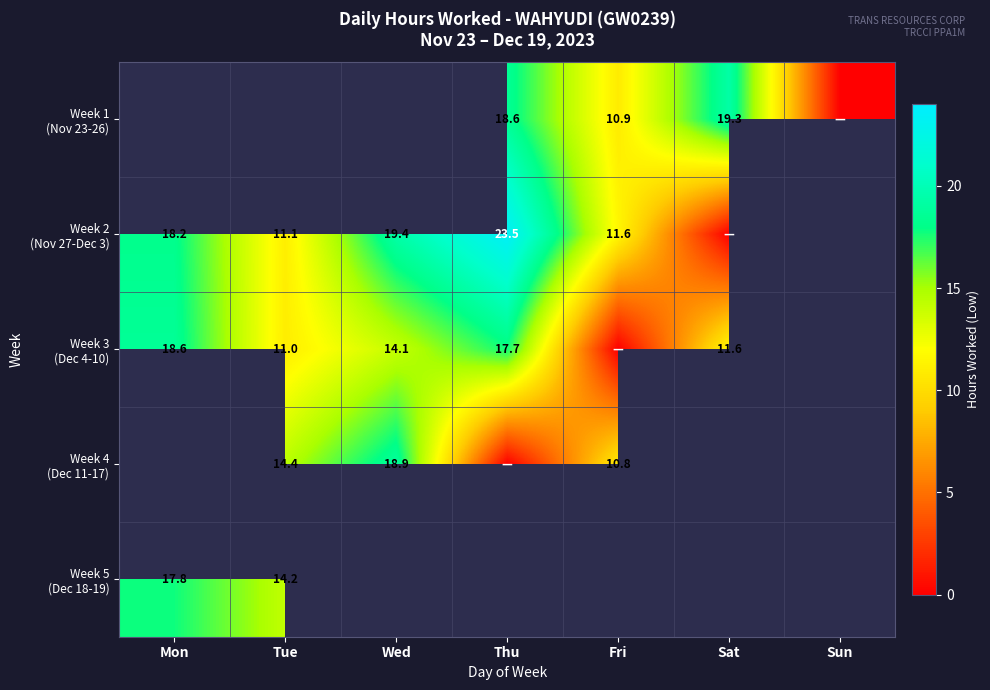

The Week 4 (Dec 11-17) series shows 14.4 at Tue. True or false?

True